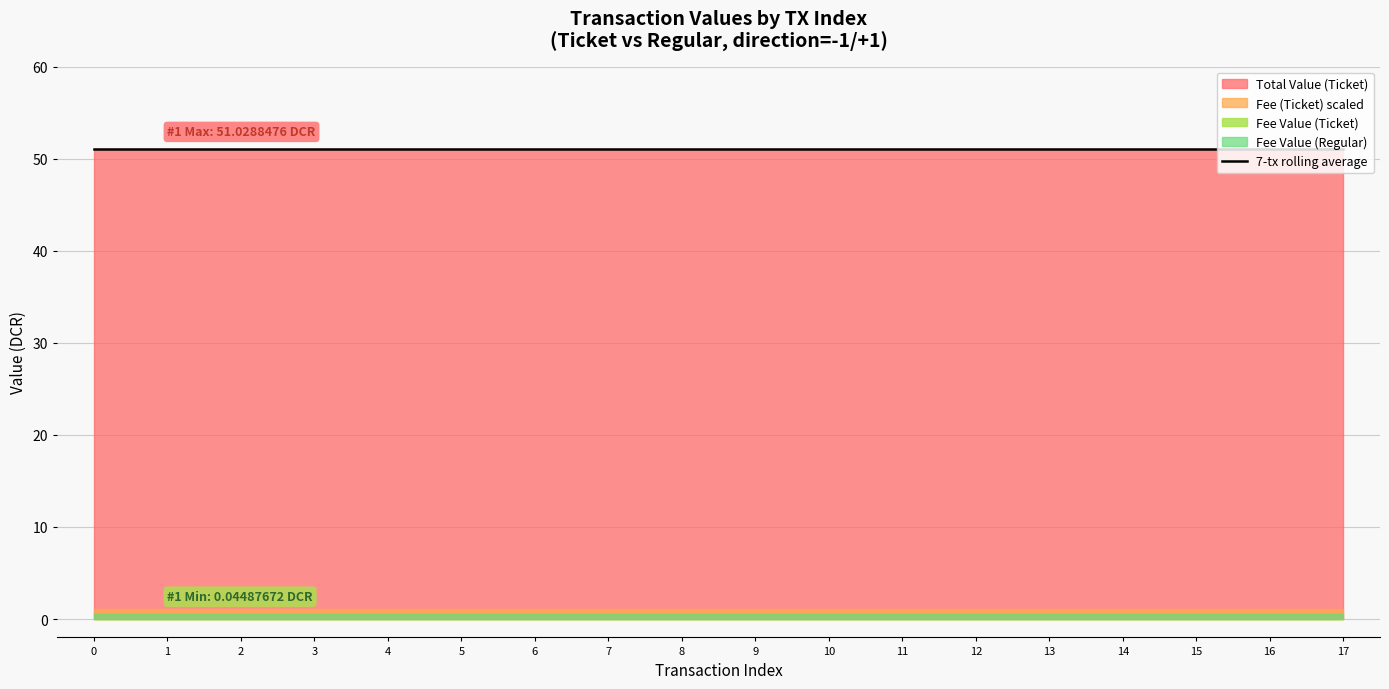

Which series has the largest total across all categories?

Total Value (Ticket)